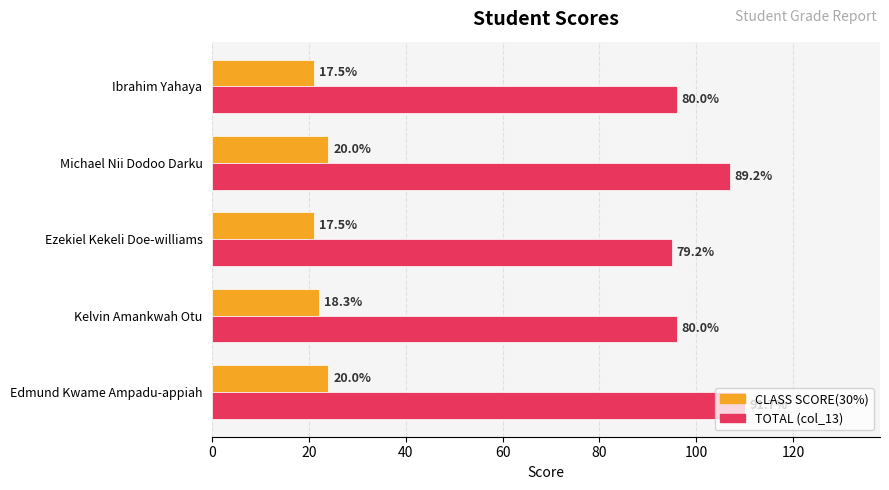

What is the difference between the second highest and second lowest values in the CLASS SCORE(30%) series?

3